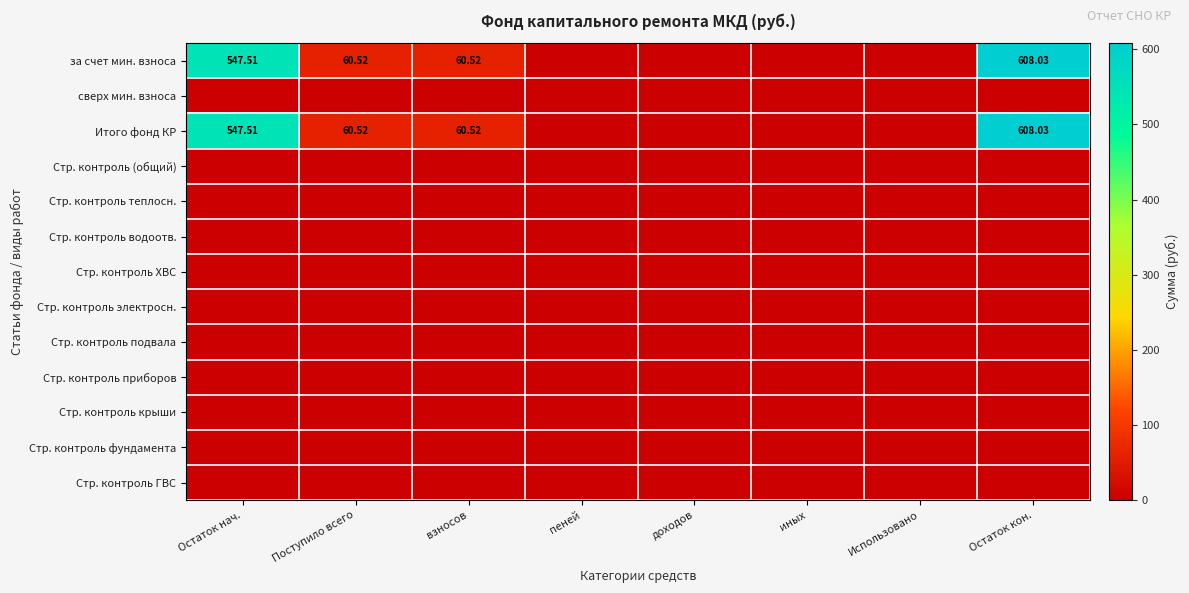

At which label does Итого фонд КР first exceed 60?

Остаток нач.